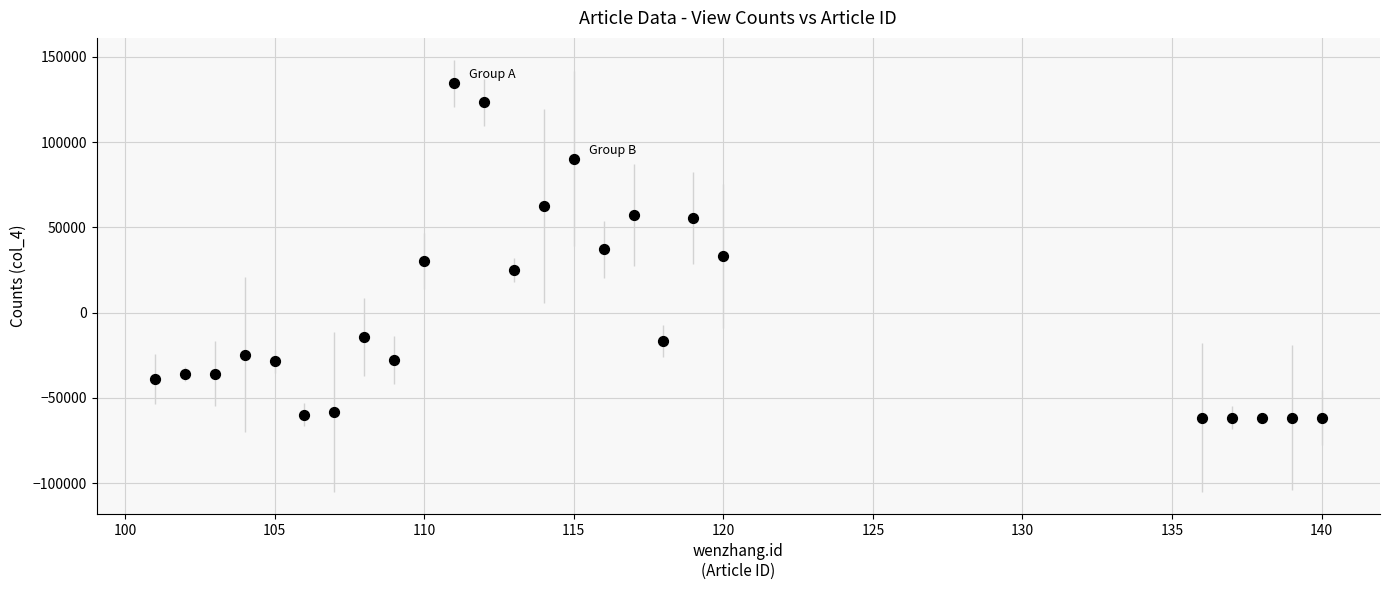

What is the range of X values (max minus min)?

39.0